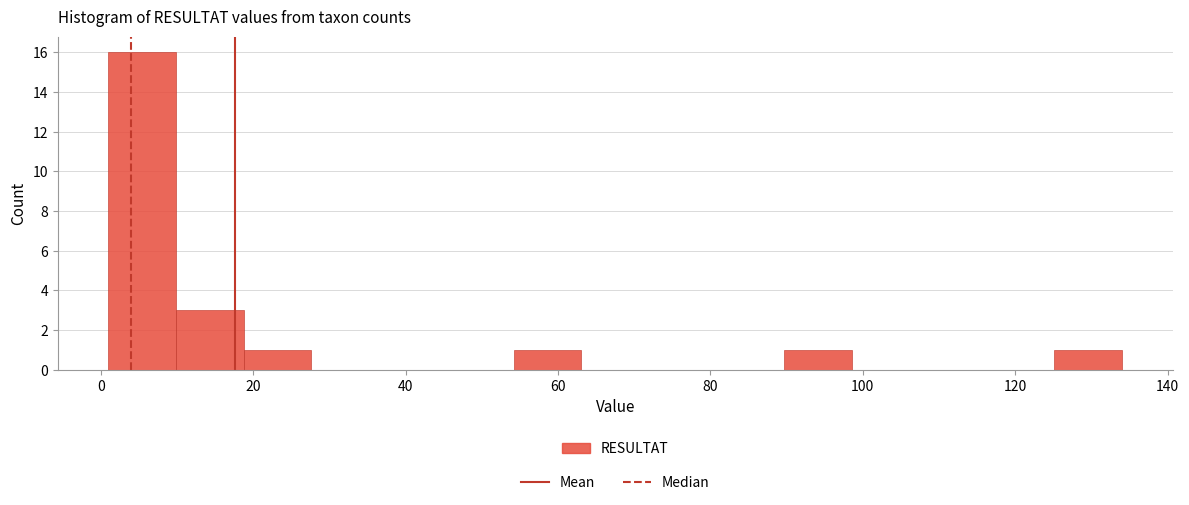

Reading left to right, list every bar in this chart as the range it spans on the x-axis followed by its height. Neither the bar edges nor the heights are printed on the chart, so give them approximately, as read against the axes.

2 to 10: 16
10 to 18: 3
18 to 28: 1
28 to 36: 0
36 to 46: 0
46 to 54: 0
54 to 64: 1
64 to 72: 0
72 to 80: 0
80 to 90: 0
90 to 98: 1
98 to 108: 0
108 to 116: 0
116 to 126: 0
126 to 134: 1